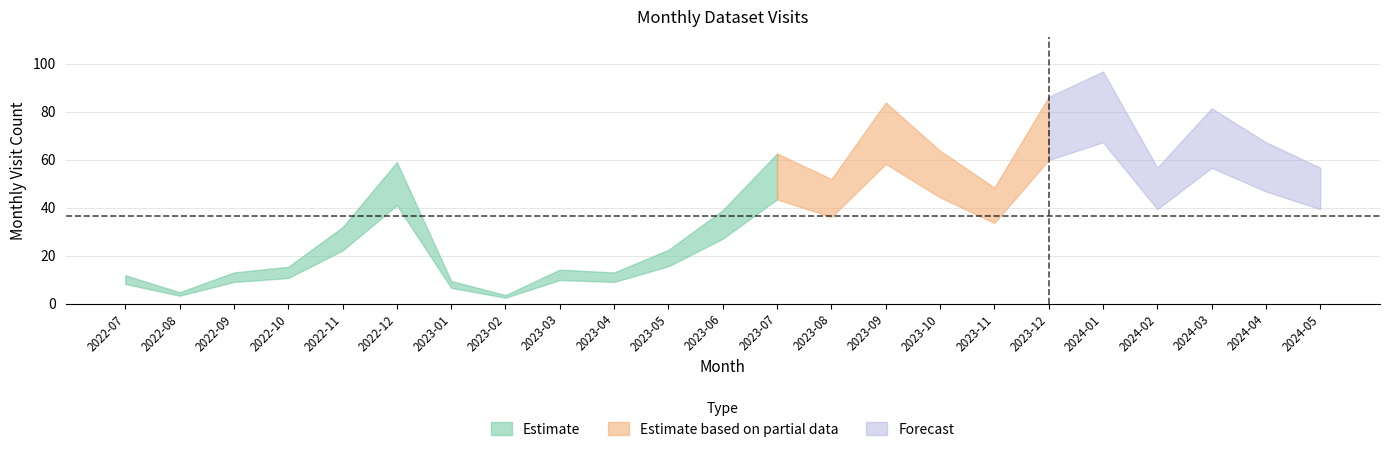

Between 2023-05 and 2023-02, which is larger?

2023-05